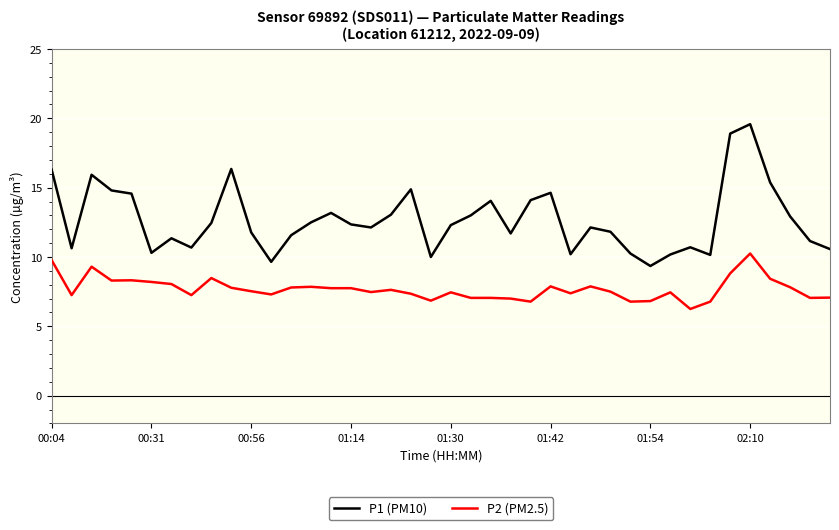

What is the difference between the maximum and minimum values in the P1 (PM10) series?

10.2